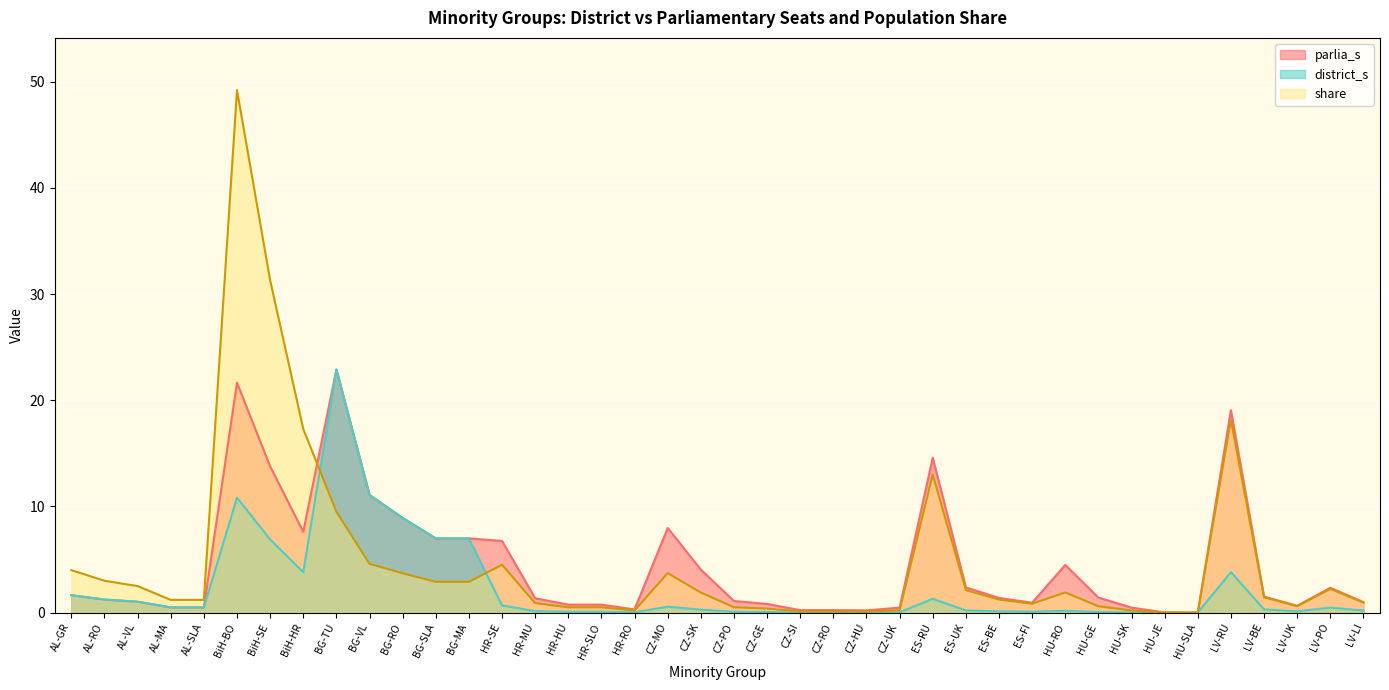

True or false: district_s has a value of 11.1 at BG-VL.

True